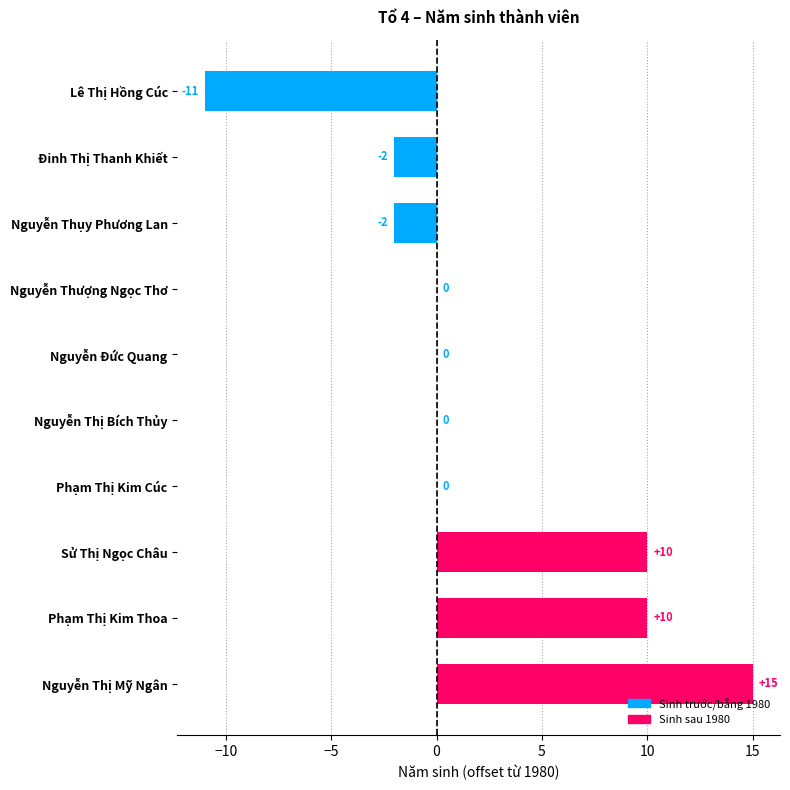

At which category does the chart reach its peak across all series?

Nguyễn Thị Mỹ Ngân